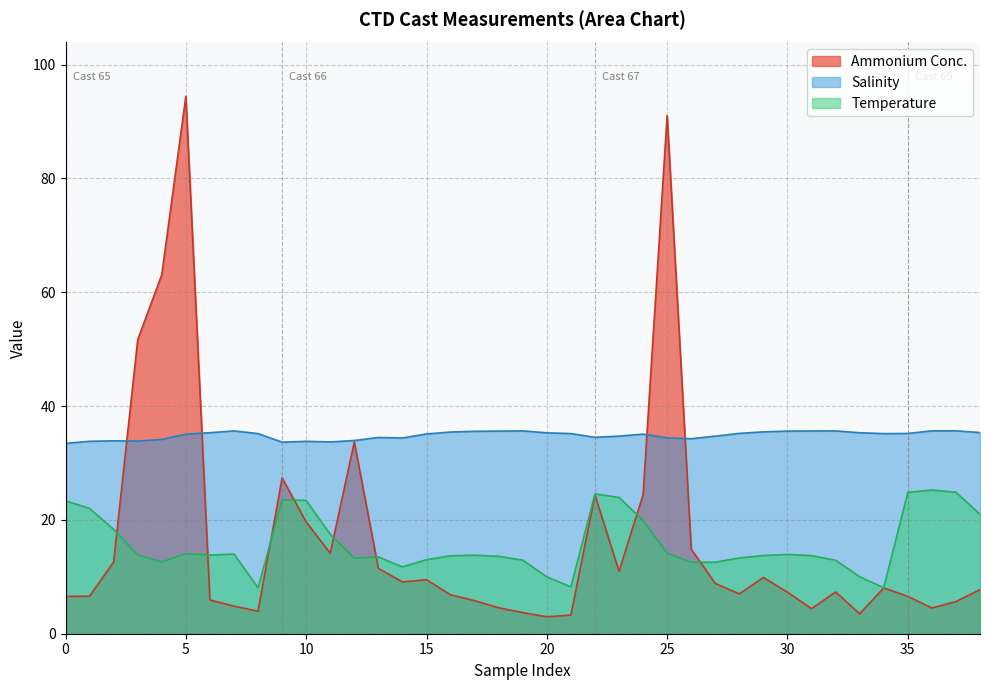

The value of Salinity at 35 is 54.1. True or false?

False